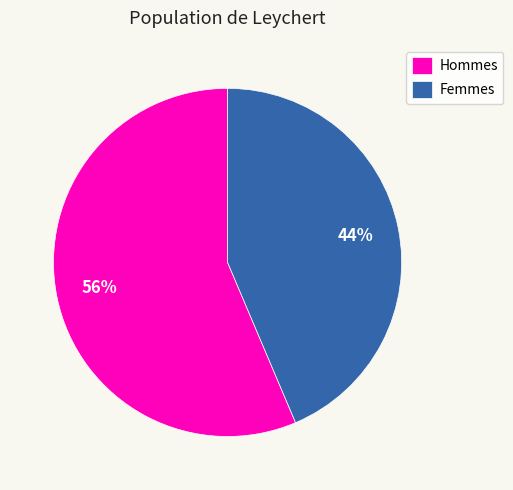

What is the ratio of the value at Hommes to the value at Femmes?

1.3